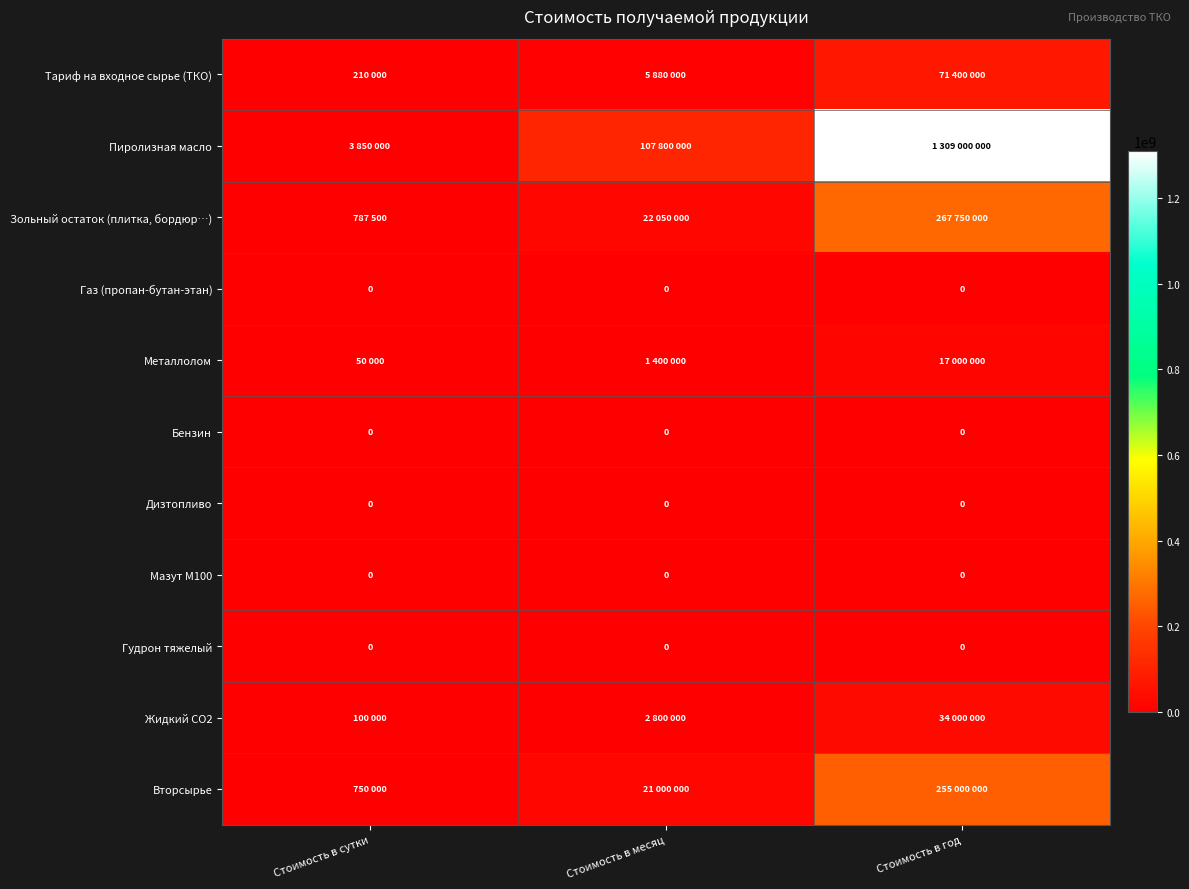

True or false: Дизтопливо has a value of 0 at Стоимость в месяц.

True